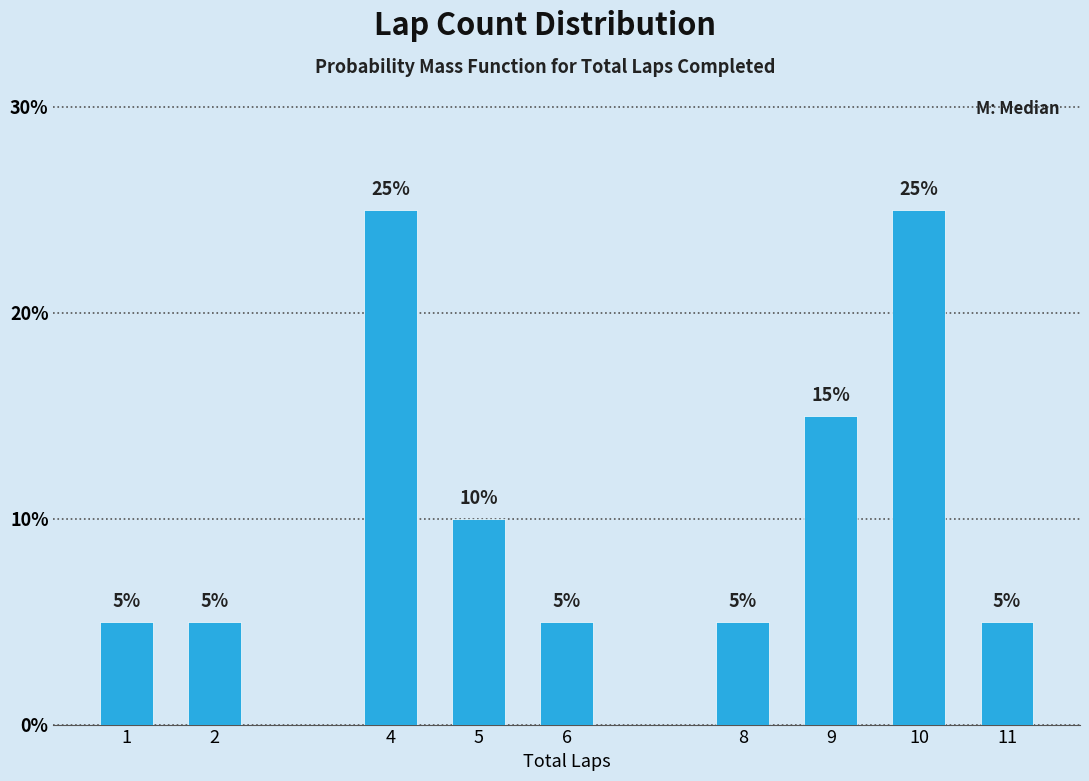

Reading left to right, extract all data points from this chart.

5	5	25	10	5	5	15	25	5